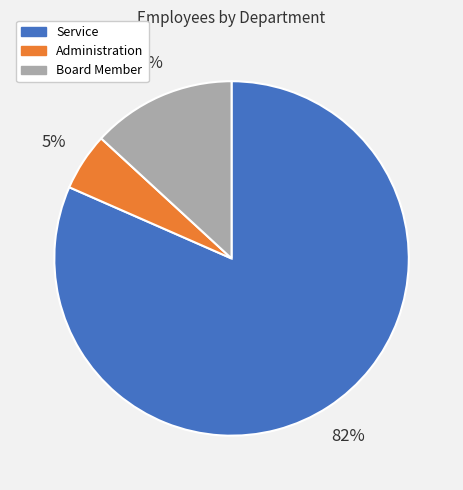

How many slices are in this pie chart?

3